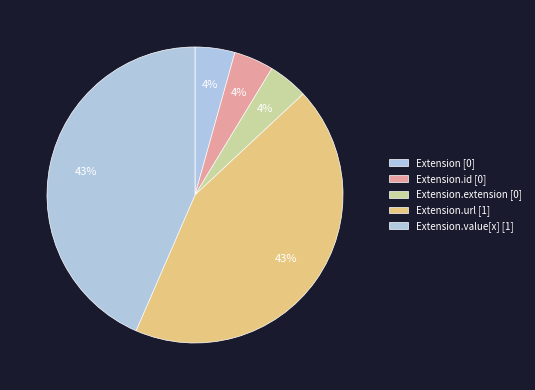

Count the number of slices in the pie.

5